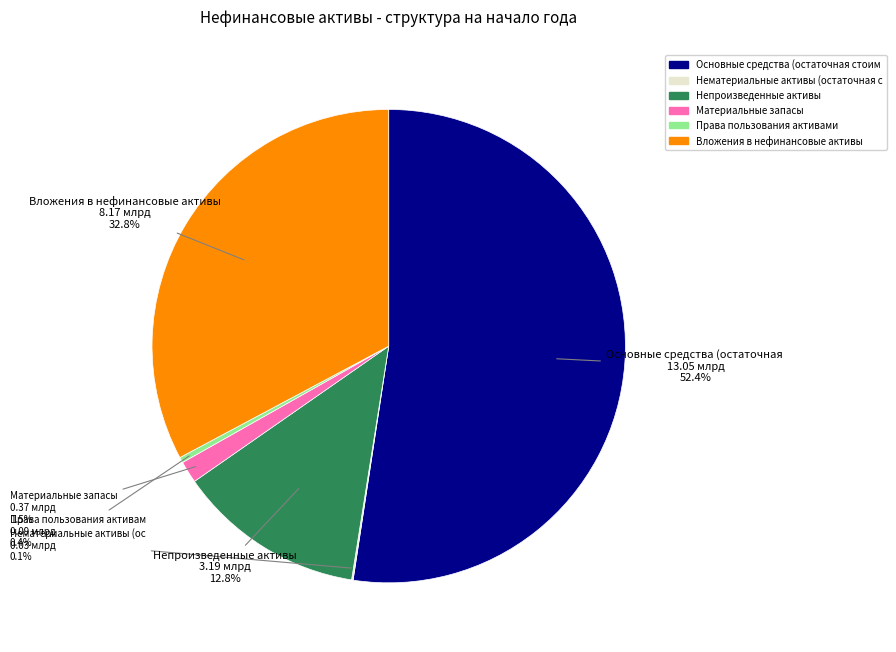

Is there any slice that represents more than half of the pie?

Yes